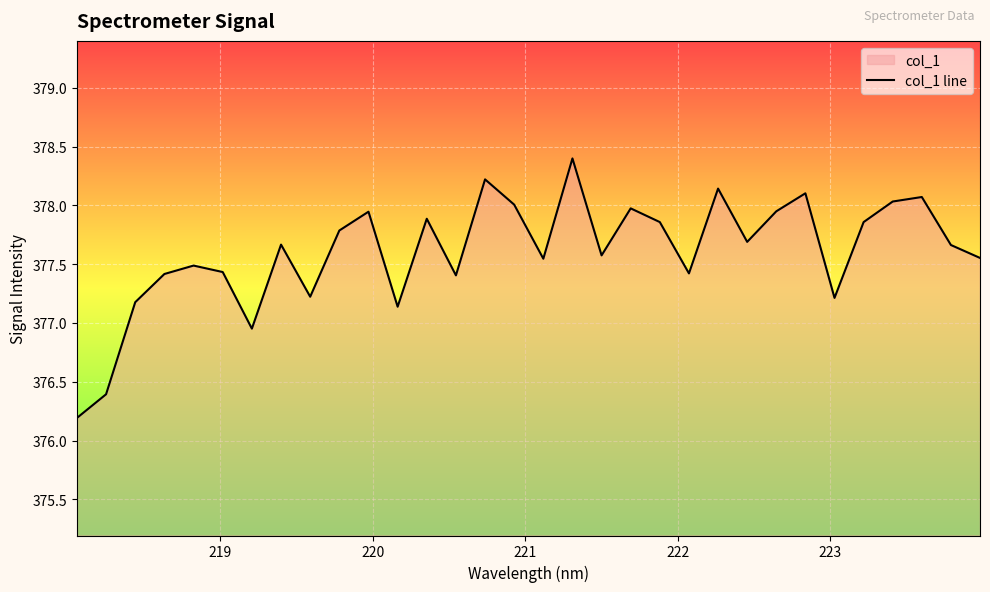

Reading left to right, transcribe all the data shown in this chart.

376.2	376.4	377.2	377.4	377.5	377.4	377.0	377.7	377.2	377.8	377.9	377.1	377.9	377.4	378.2	378.0	377.5	378.4	377.6	378.0	377.9	377.4	378.1	377.7	377.9	378.1	377.2	377.9	378.0	378.1	377.7	377.6